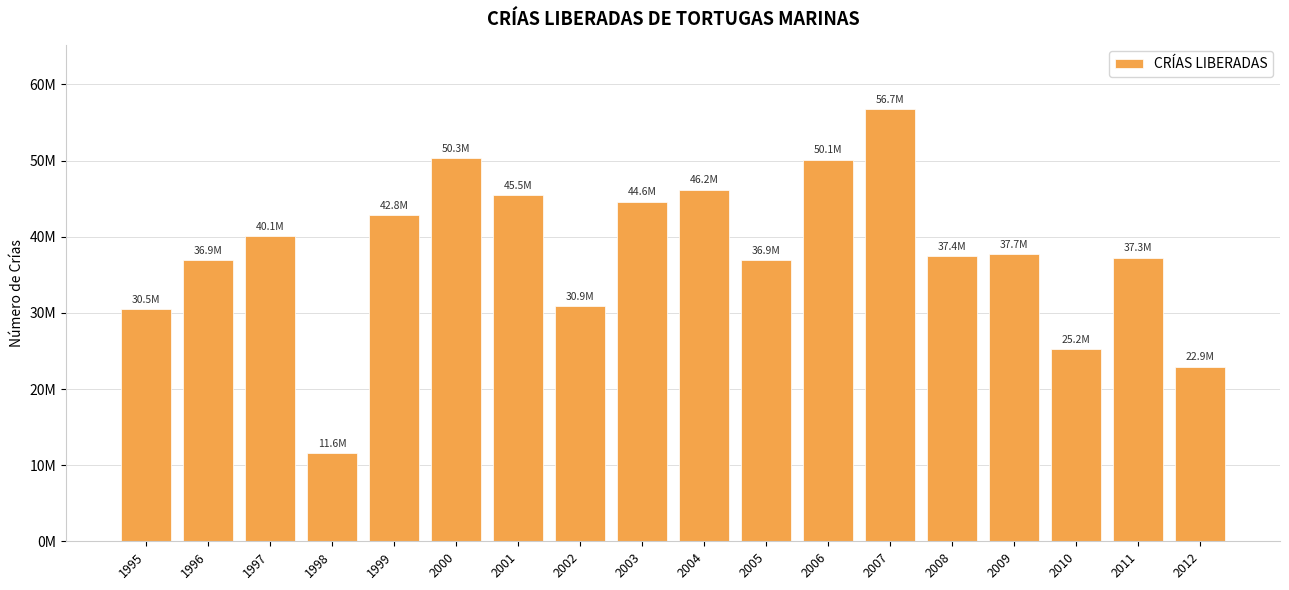

Are the bars horizontal?

No